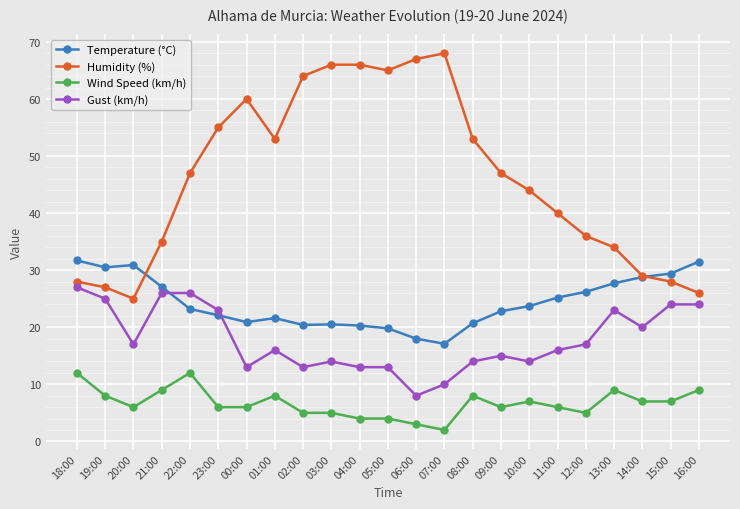

What is the difference between the maximum and minimum values in the Gust (km/h) series?

19.0